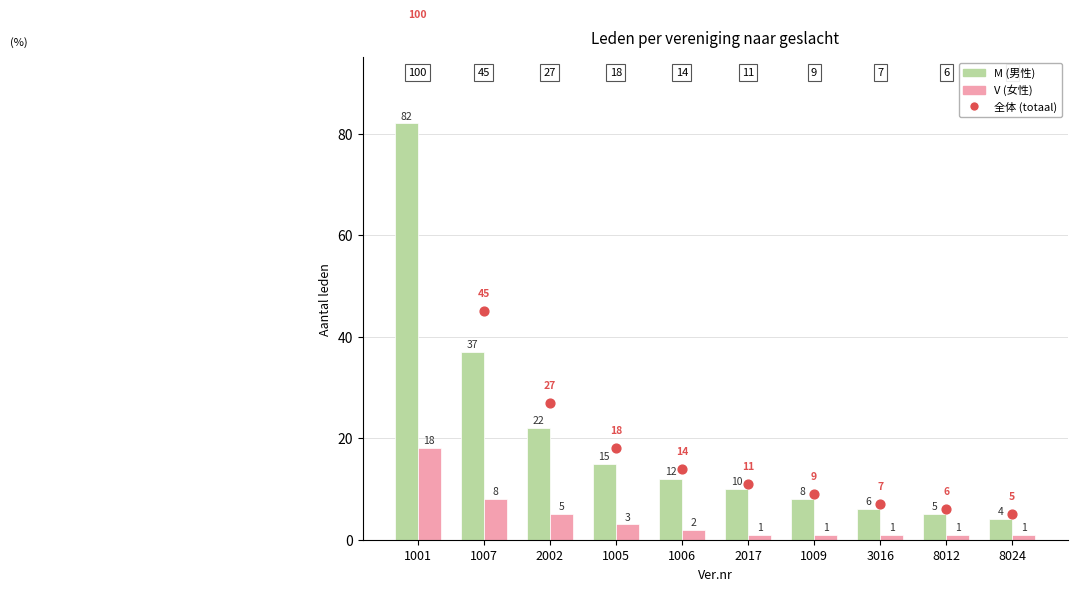

What are all the series names shown in the legend?

M (男性), V (女性), 全体 (totaal)